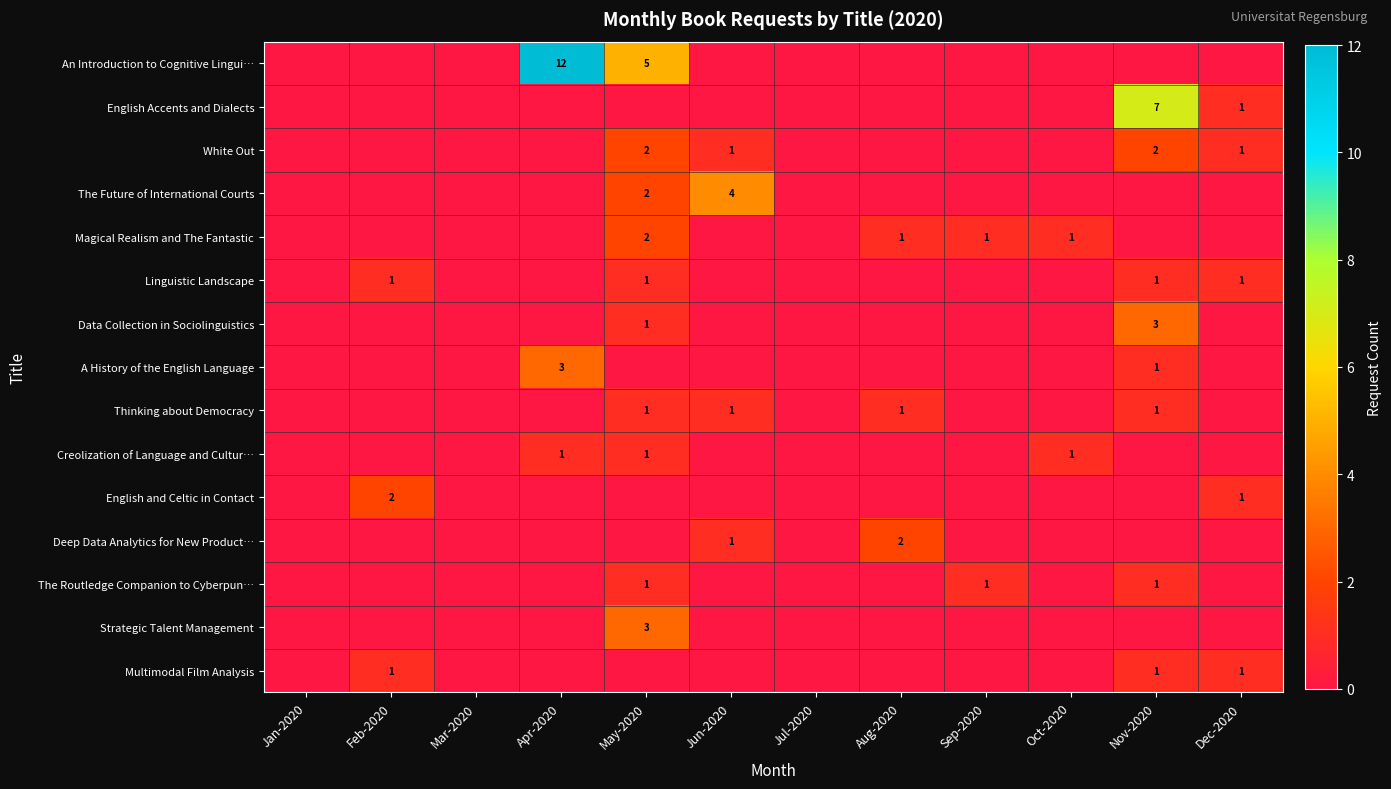

The Magical Realism and The Fantastic series shows 2 at Oct-2020. True or false?

False